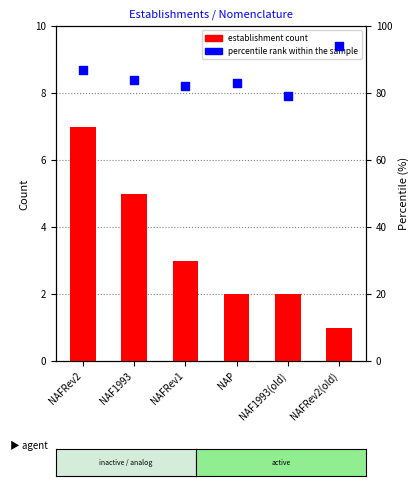

What are all the series names shown in the legend?

establishment count, percentile rank within the sample